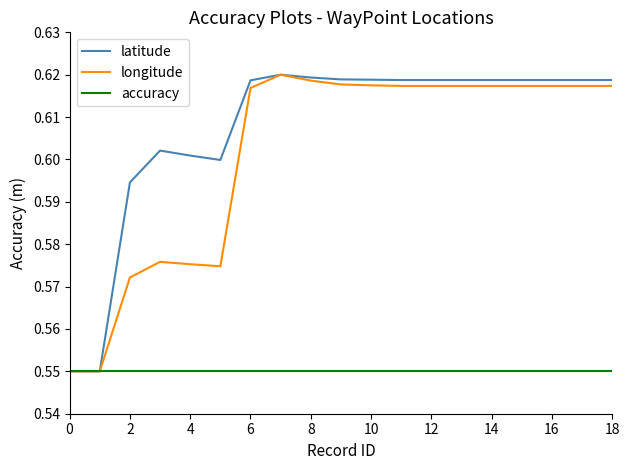

Which series has the largest total across all categories?

latitude